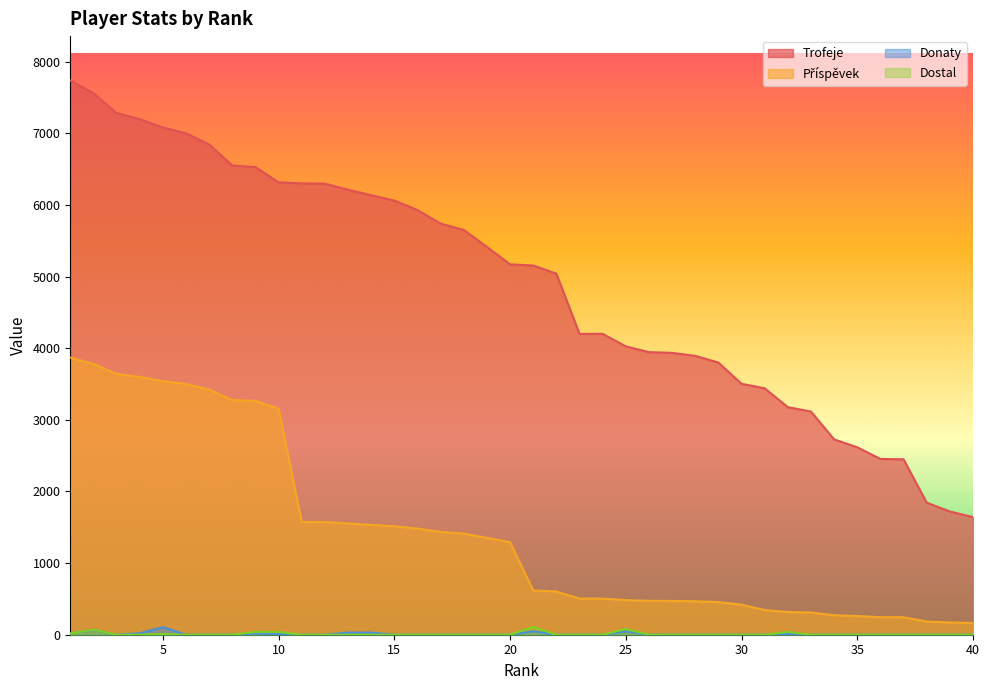

Rank the series by their maximum value, from lowest to highest.

Donaty, Dostal, Příspěvek, Trofeje